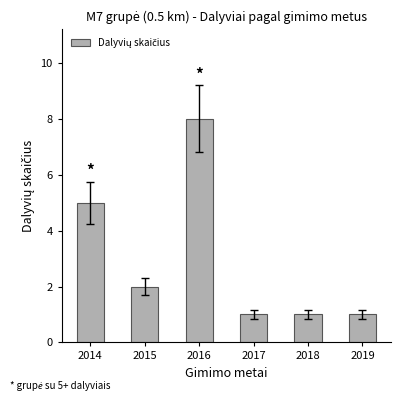

Count the number of categories in the chart.

6